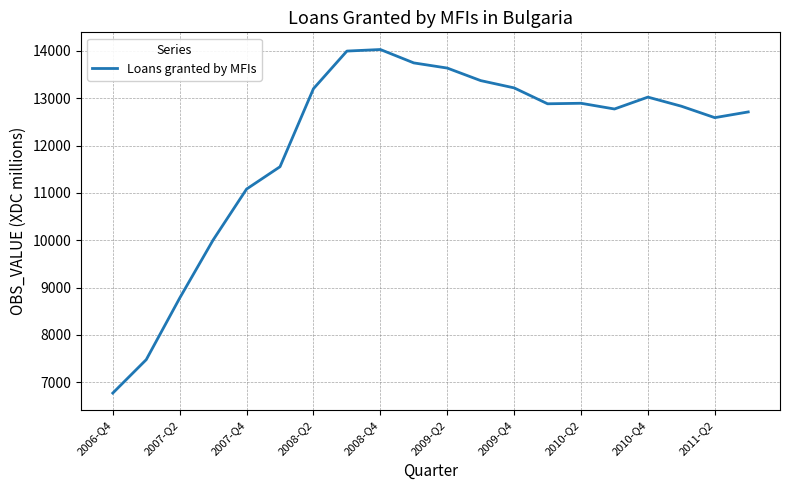

What is the minimum value shown in the chart?

6771